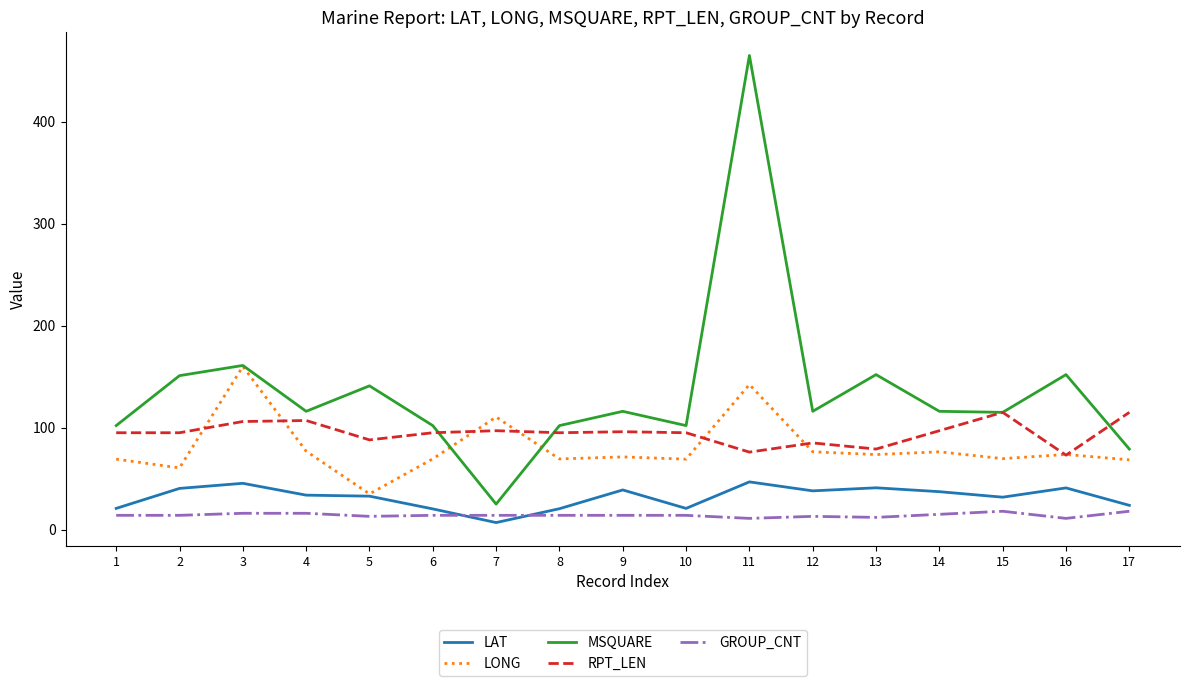

Is the value of LAT at 8 greater than the value of LONG at 14?

No